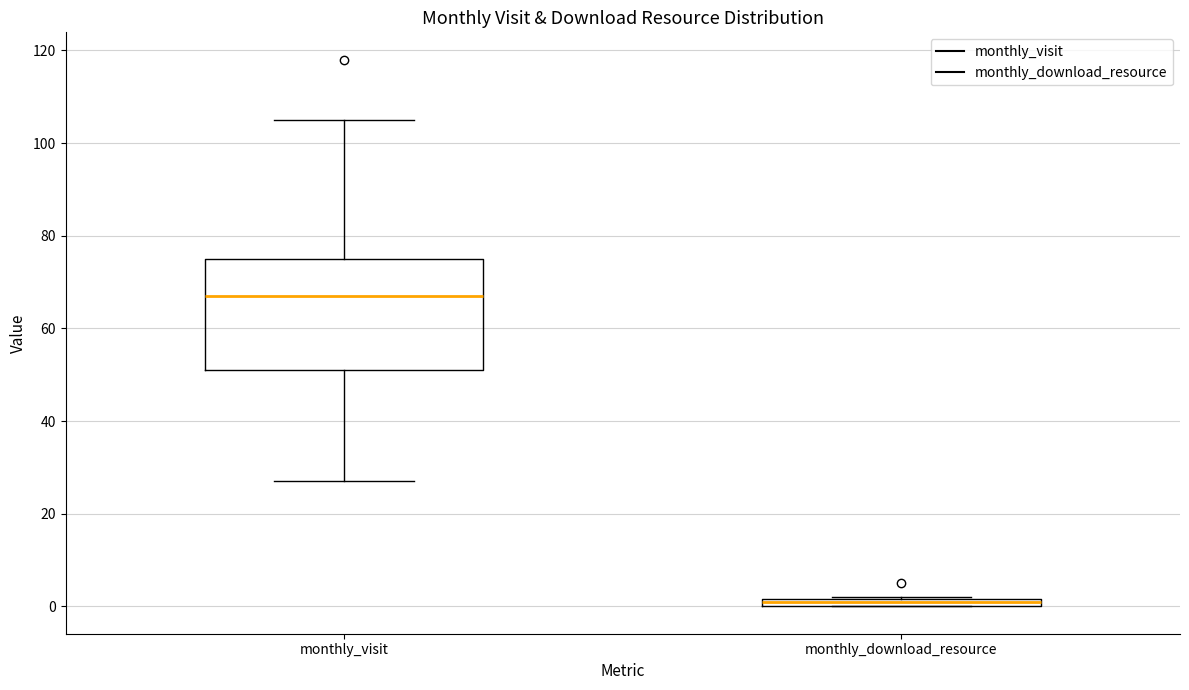

Where is the lower edge of the box for monthly_download_resource on the y-axis? The values are not printed on the chart, so give them approximately, as read against the axis.

0